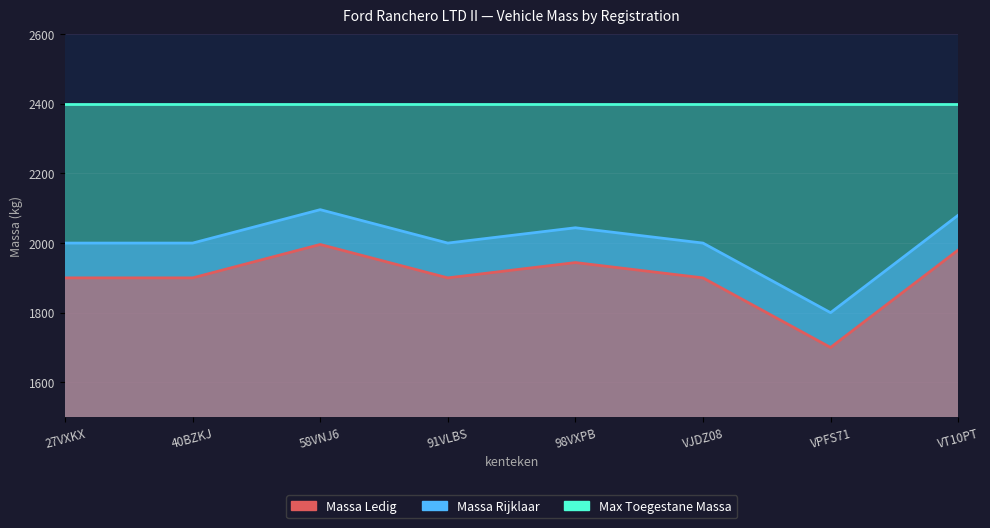

What is the label of the 1st point from the left?

27VXKX